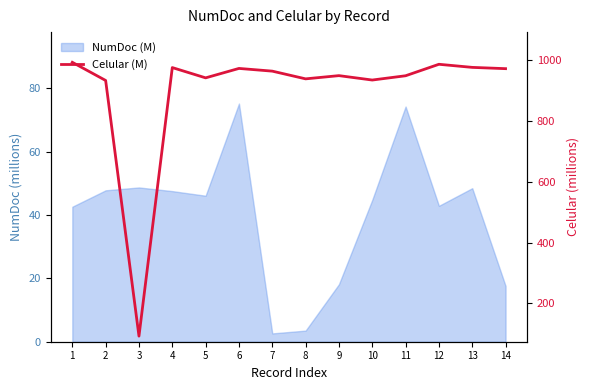

Between 1 and 8, which is larger?

1